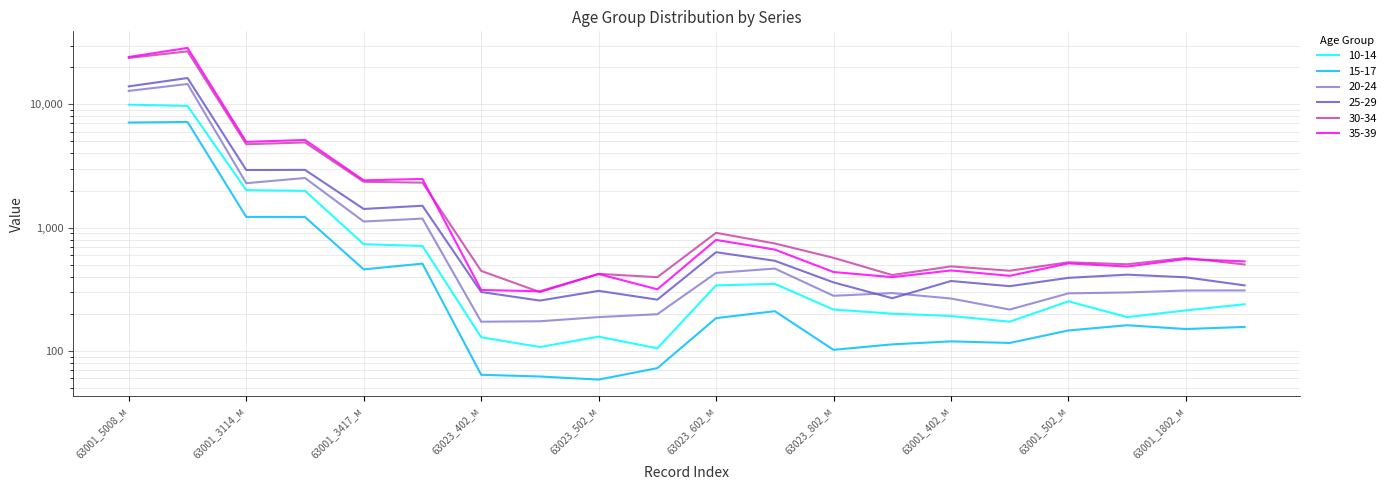

Reading left to right, what are all the values shown in this chart?

10-14: 63001_5008_м=9940.5	63001_5008_ж=9712.0	63001_3114_м=2014.5	63001_3114_ж=1989.0	63001_3417_м=733.5	63001_3417_ж=710.0	63023_402_м=129.0	63023_402_ж=107.5	63023_502_м=130.5	63023_502_ж=105.0	63023_602_м=340.0	63023_602_ж=350.0	63023_802_м=216.5	63023_802_ж=200.5	63001_402_м=192.0	63001_402_ж=172.5	63001_502_м=252.5	63001_502_ж=188.0	63001_1802_м=213.0	63001_1802_ж=239.0
15-17: 63001_5008_м=7126.5	63001_5008_ж=7200.0	63001_3114_м=1222.0	63001_3114_ж=1219.5	63001_3417_м=458.5	63001_3417_ж=510.5	63023_402_м=64.0	63023_402_ж=62.0	63023_502_м=58.5	63023_502_ж=72.5	63023_602_м=184.5	63023_602_ж=210.0	63023_802_м=102.0	63023_802_ж=113.0	63001_402_м=119.5	63001_402_ж=116.0	63001_502_м=146.5	63001_502_ж=161.5	63001_1802_м=150.5	63001_1802_ж=156.5
20-24: 63001_5008_м=12865.0	63001_5008_ж=14631.0	63001_3114_м=2294.0	63001_3114_ж=2528.0	63001_3417_м=1121.0	63001_3417_ж=1184.0	63023_402_м=172.5	63023_402_ж=174.0	63023_502_м=188.0	63023_502_ж=198.5	63023_602_м=429.0	63023_602_ж=465.5	63023_802_м=280.0	63023_802_ж=294.5	63001_402_м=266.0	63001_402_ж=216.5	63001_502_м=293.0	63001_502_ж=298.0	63001_1802_м=309.0	63001_1802_ж=309.5
25-29: 63001_5008_м=14002.5	63001_5008_ж=16357.0	63001_3114_м=2934.0	63001_3114_ж=2942.0	63001_3417_м=1417.5	63001_3417_ж=1505.5	63023_402_м=300.5	63023_402_ж=256.0	63023_502_м=307.0	63023_502_ж=260.5	63023_602_м=632.0	63023_602_ж=538.5	63023_802_м=359.5	63023_802_ж=267.5	63001_402_м=369.0	63001_402_ж=335.0	63001_502_м=391.5	63001_502_ж=415.5	63001_1802_м=395.5	63001_1802_ж=340.0
30-34: 63001_5008_м=23809.0	63001_5008_ж=26917.5	63001_3114_м=4747.5	63001_3114_ж=4910.5	63001_3417_м=2356.0	63001_3417_ж=2317.0	63023_402_м=445.5	63023_402_ж=300.0	63023_502_м=421.5	63023_502_ж=396.5	63023_602_м=907.5	63023_602_ж=744.0	63023_802_м=569.0	63023_802_ж=412.5	63001_402_м=485.0	63001_402_ж=447.0	63001_502_м=523.5	63001_502_ж=504.5	63001_1802_м=567.5	63001_1802_ж=502.5
35-39: 63001_5008_м=24231.5	63001_5008_ж=28710.0	63001_3114_м=4962.5	63001_3114_ж=5144.0	63001_3417_м=2418.5	63001_3417_ж=2482.0	63023_402_м=312.0	63023_402_ж=304.5	63023_502_м=420.5	63023_502_ж=316.0	63023_602_м=795.5	63023_602_ж=663.5	63023_802_м=436.5	63023_802_ж=396.5	63001_402_м=449.5	63001_402_ж=406.5	63001_502_м=512.5	63001_502_ж=483.5	63001_1802_м=556.0	63001_1802_ж=532.5